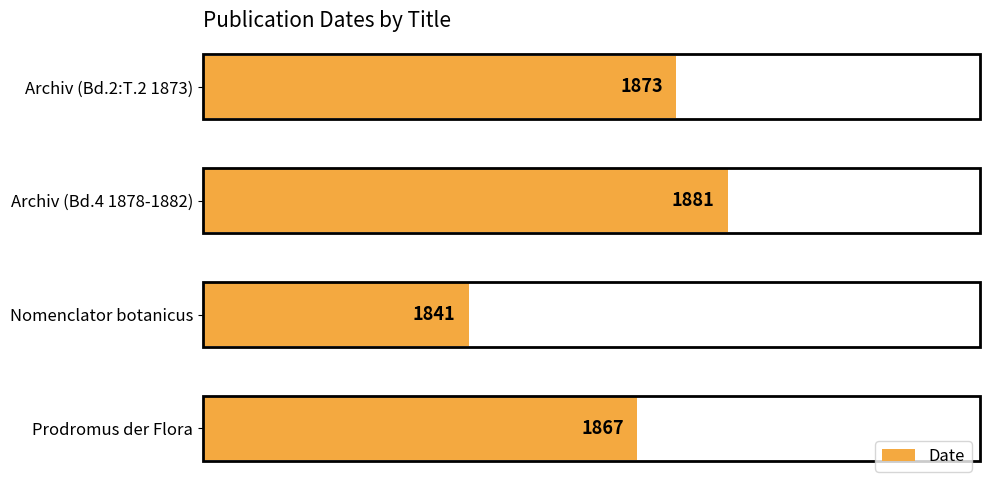

What value does the data have at Archiv (Bd.2:T.2 1873), to the nearest 5?

1875